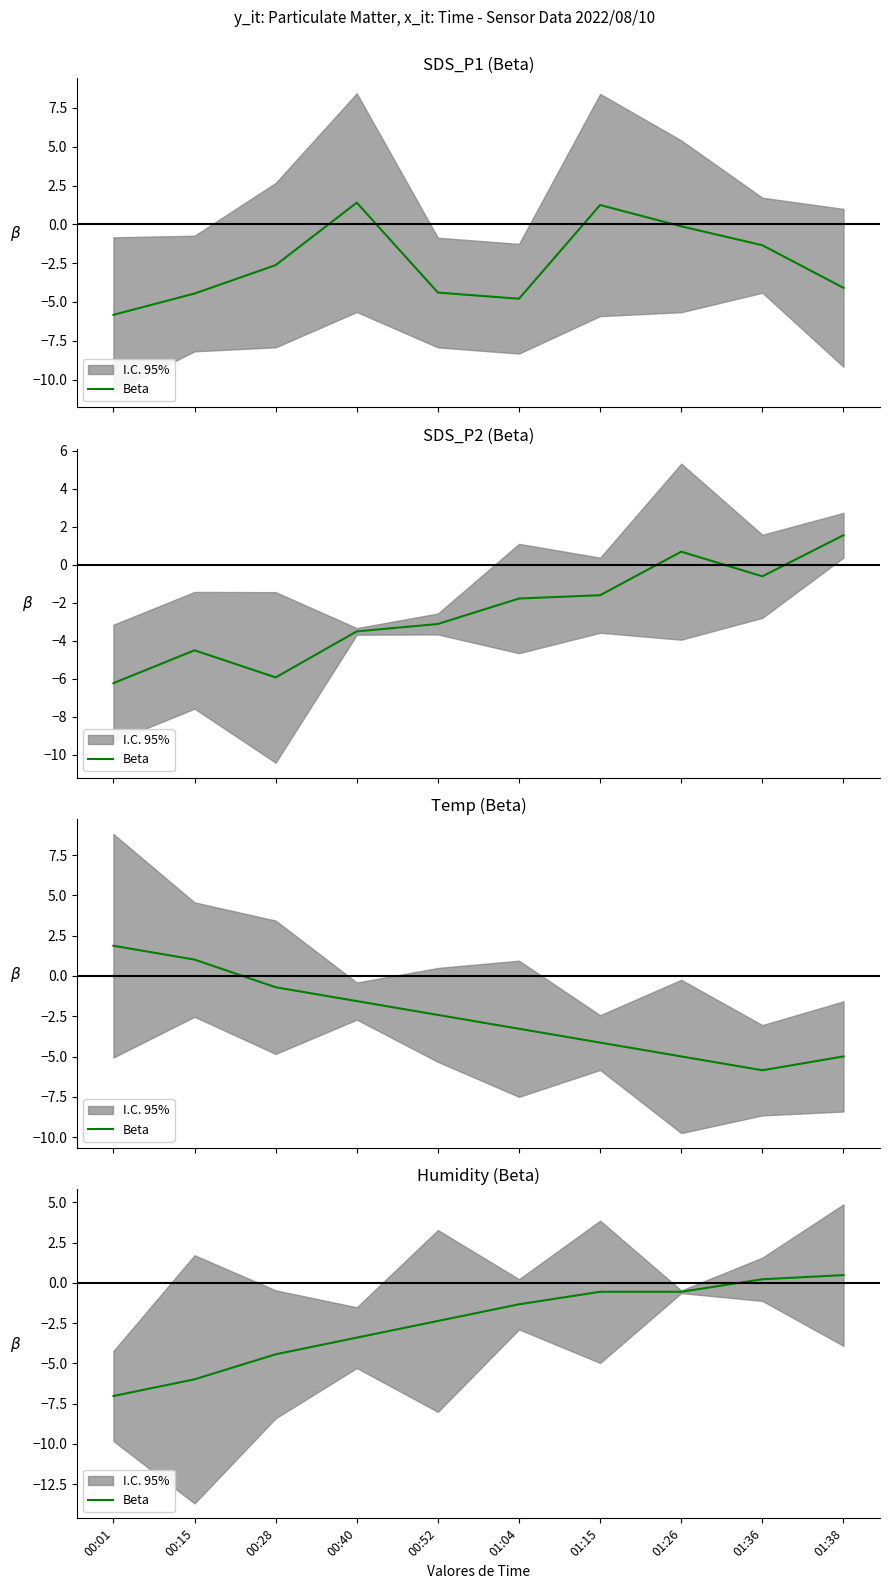

What is the label of the 8th point from the right?

00:28